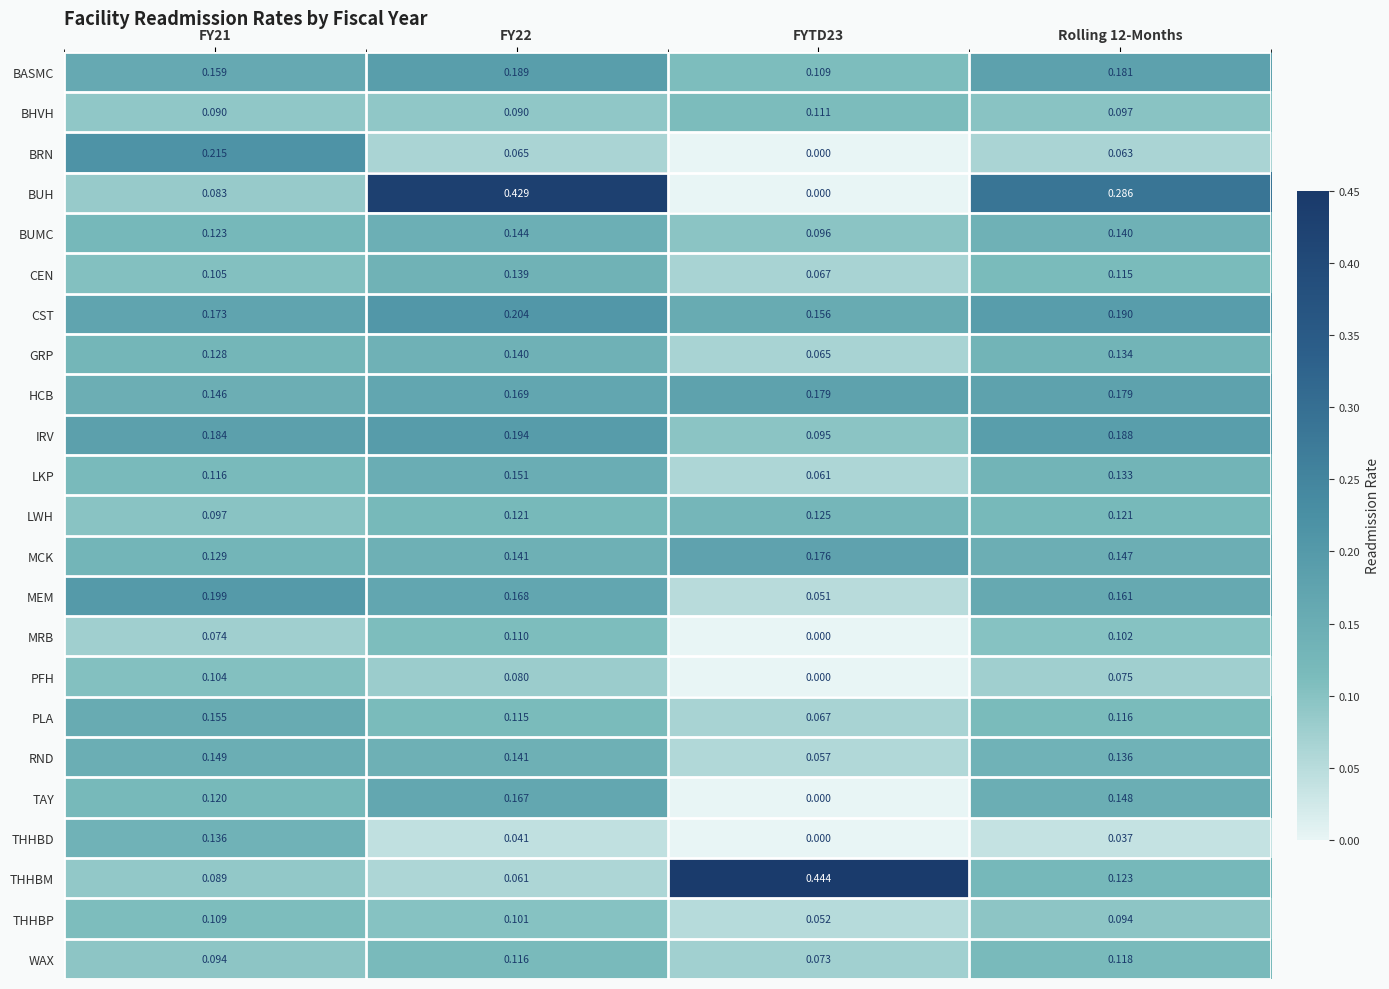

Which series changed the most between FY21 and FYTD23?

THHBM